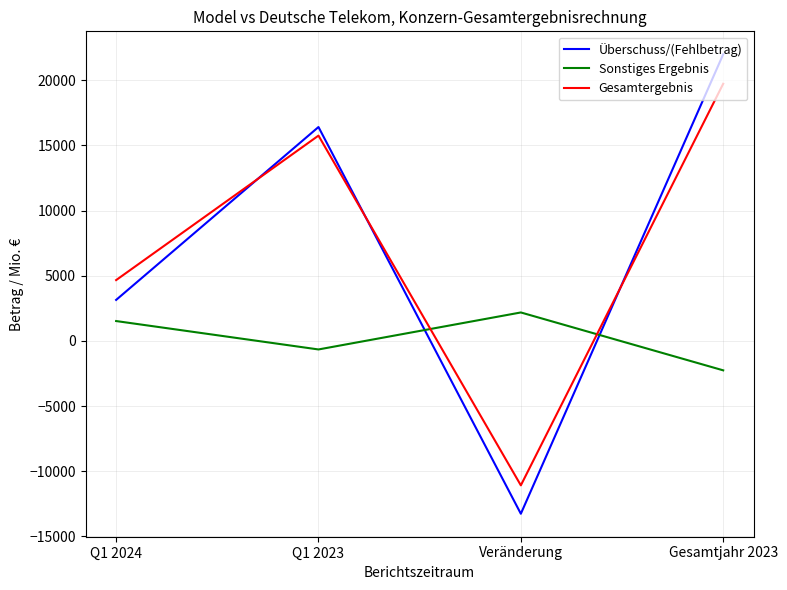

Does the chart have visible grid lines?

Yes